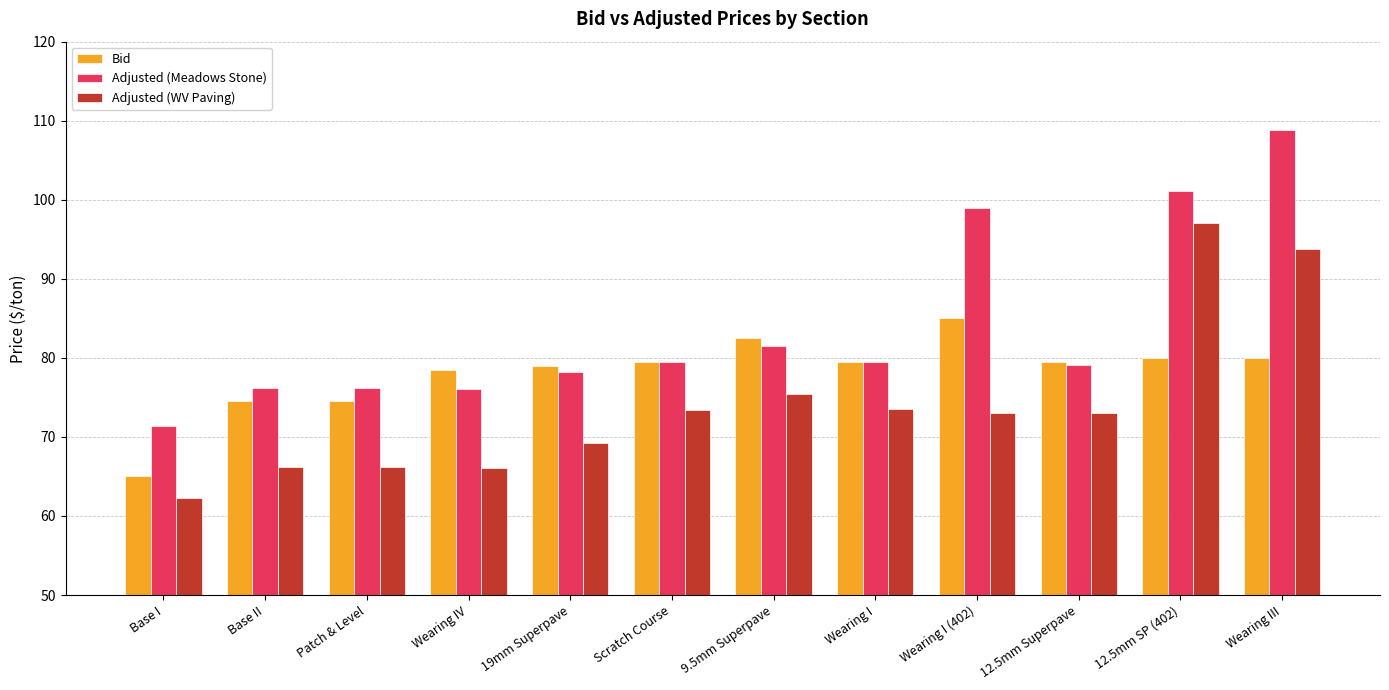

Which series has the largest total across all categories?

Adjusted (Meadows Stone)